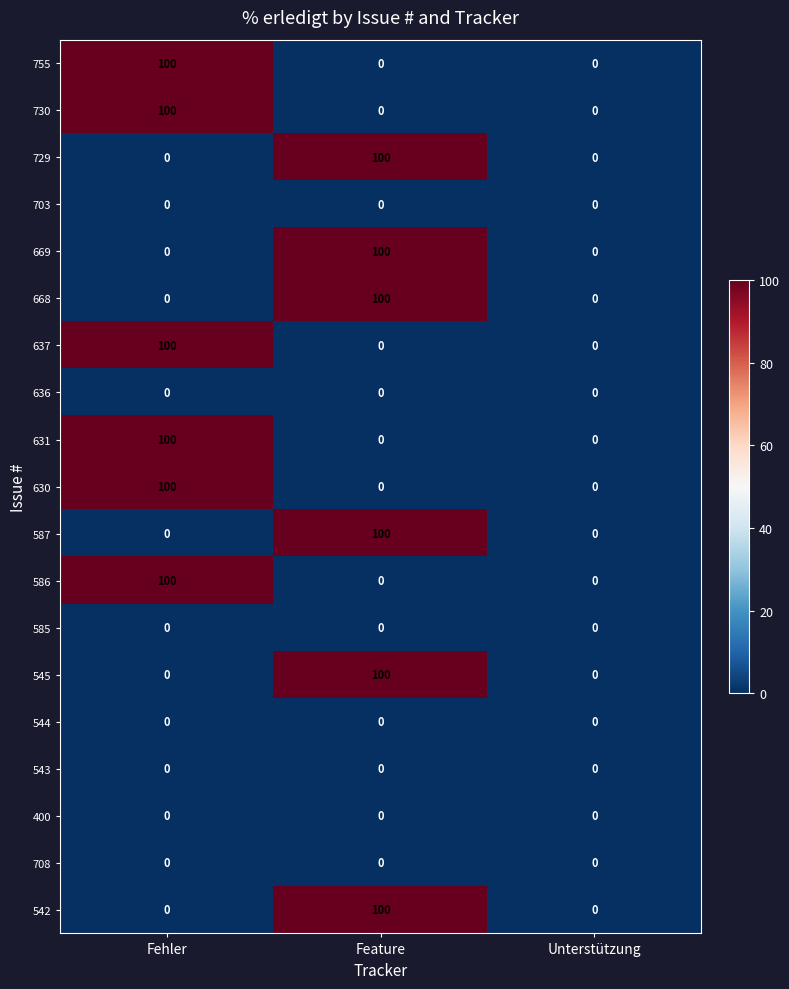

True or false: 755 has a value of 0 at Feature.

True